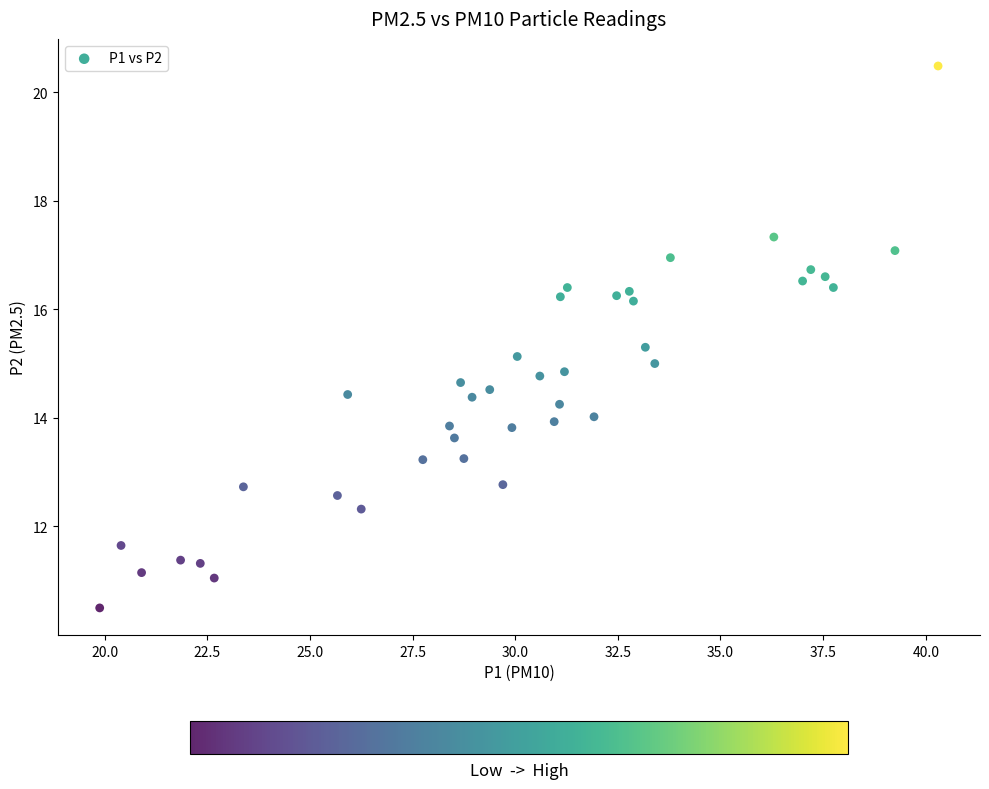

What is the range of X values (max minus min)?

20.4